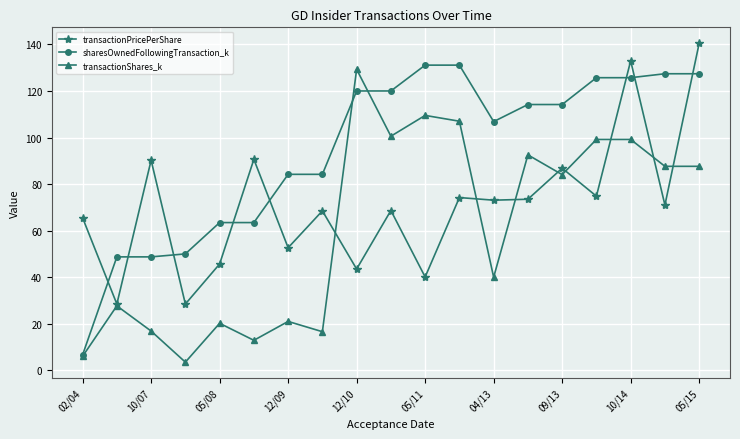

How many times do sharesOwnedFollowingTransaction_k and transactionPricePerShare cross each other?

8